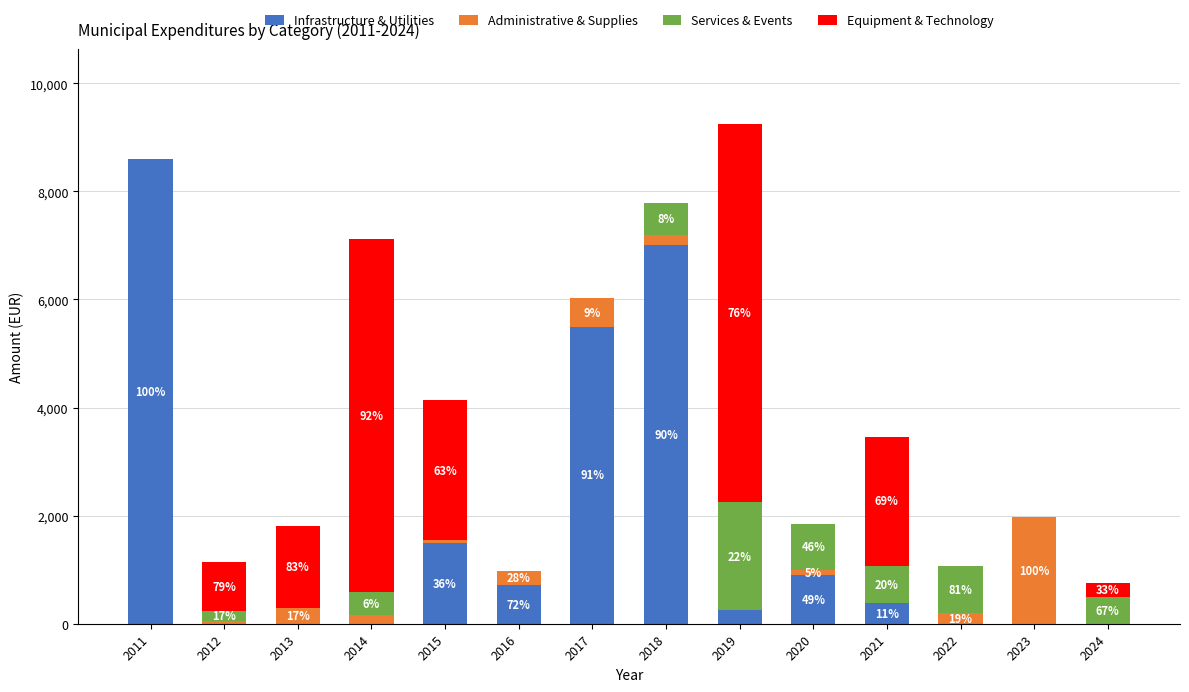

List the labels in order of Infrastructure & Utilities value, largest first.

2011, 2018, 2017, 2015, 2020, 2016, 2021, 2019, 2012, 2013, 2014, 2022, 2023, 2024